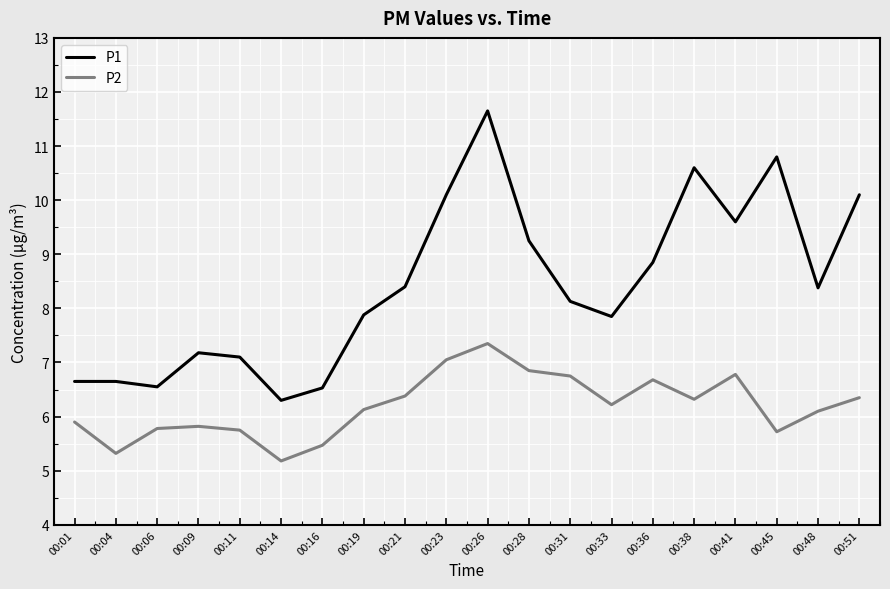

True or false: P1 and P2 cross at least once.

False